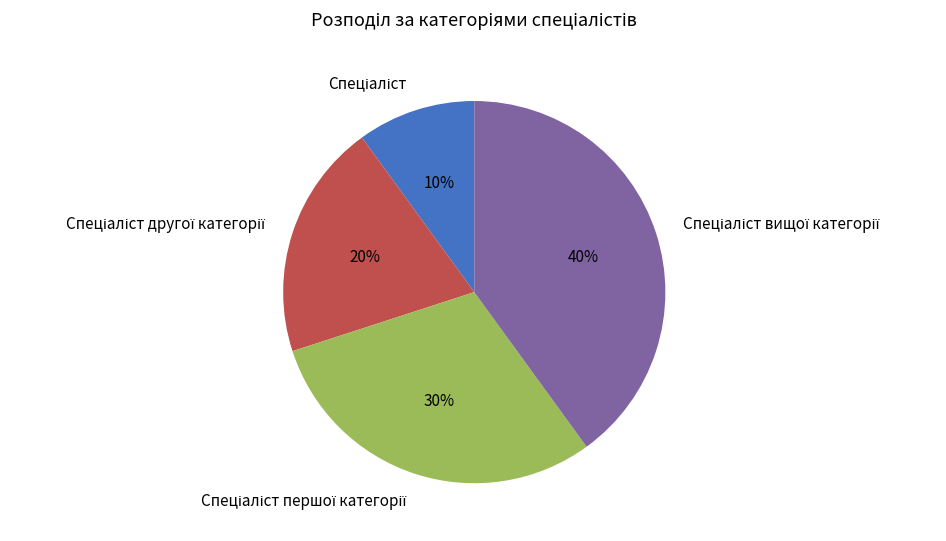

To the nearest percent, what is the average slice percentage?

25%